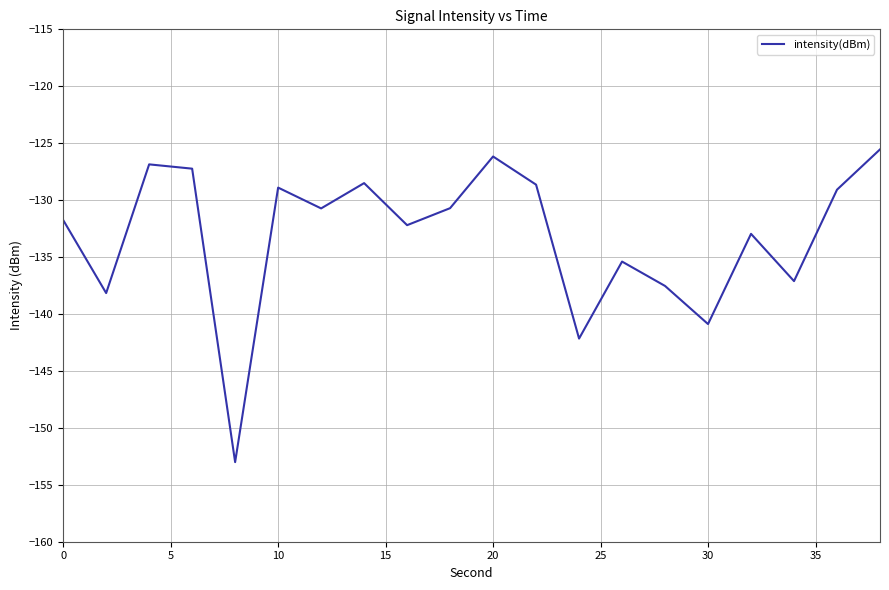

What is the difference between the maximum and minimum values?

27.5